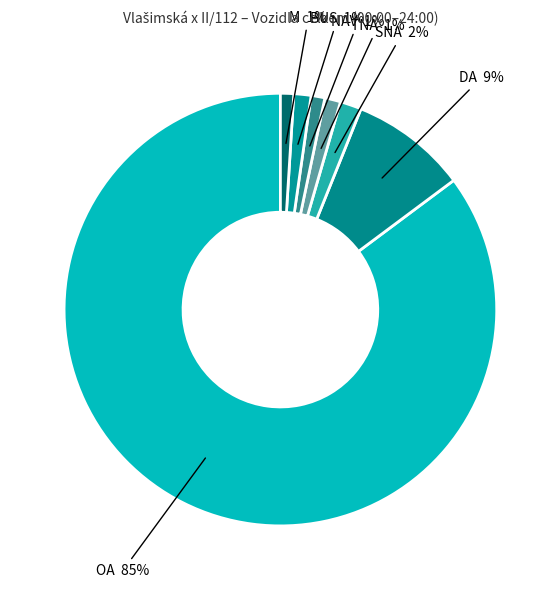

Is the sum of DA and OA greater than half?

Yes